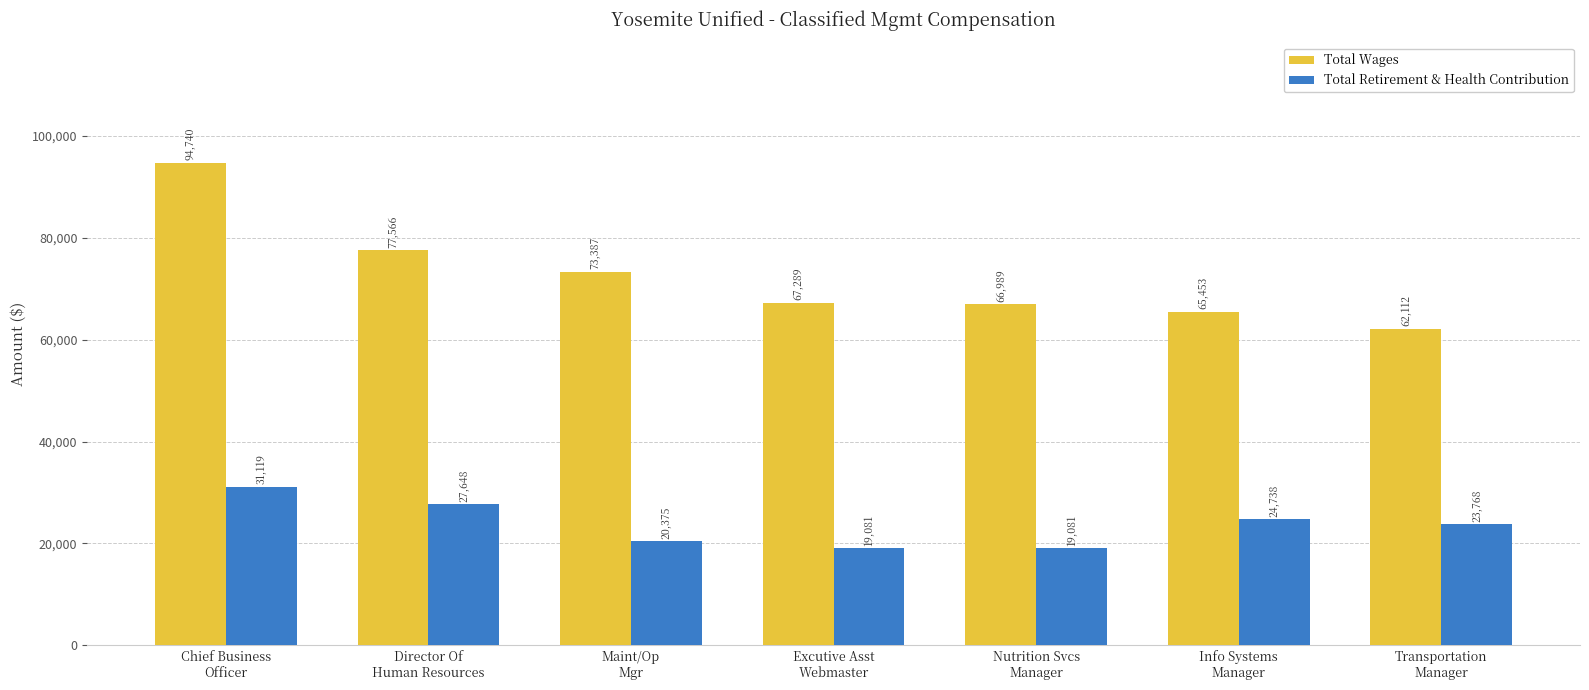

Are the bars grouped side by side (vs. stacked)?

Yes